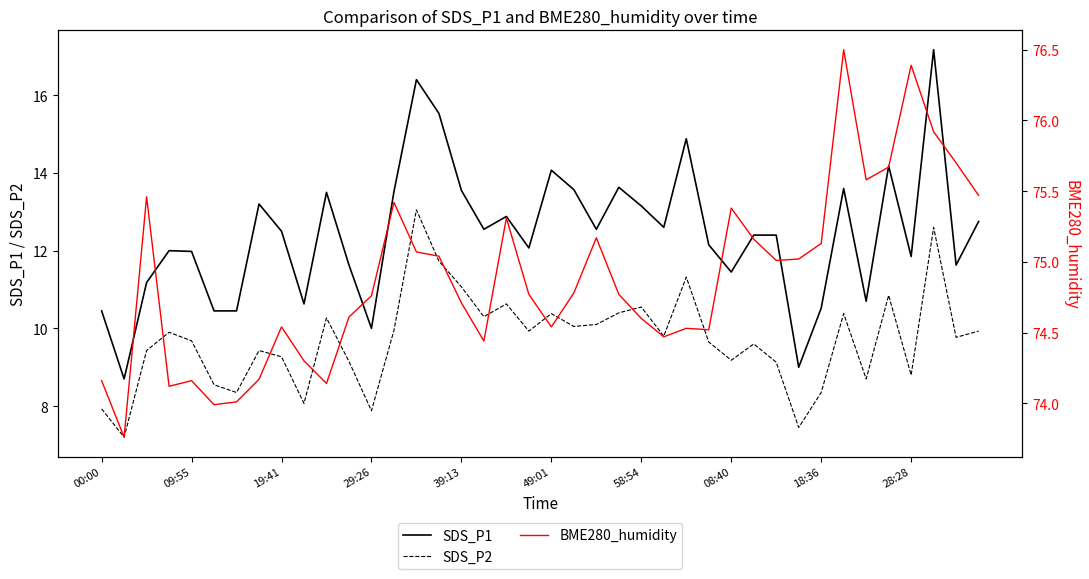

True or false: BME280_humidity and SDS_P2 cross at least once.

False